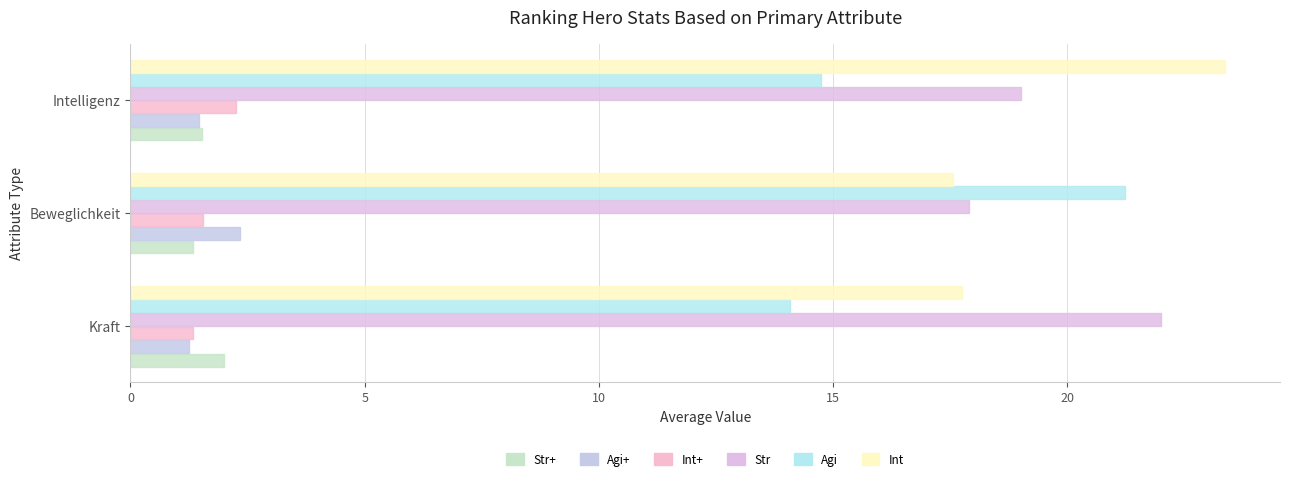

Count the number of data series in this chart.

6